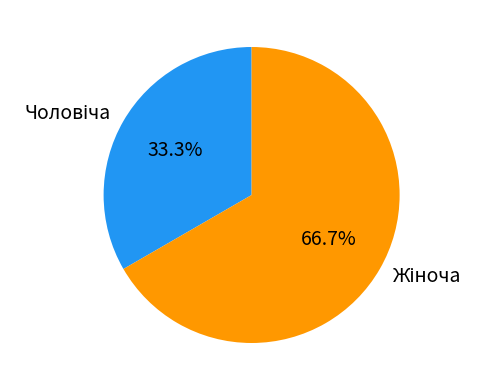

Is there any slice that represents more than half of the pie?

Yes